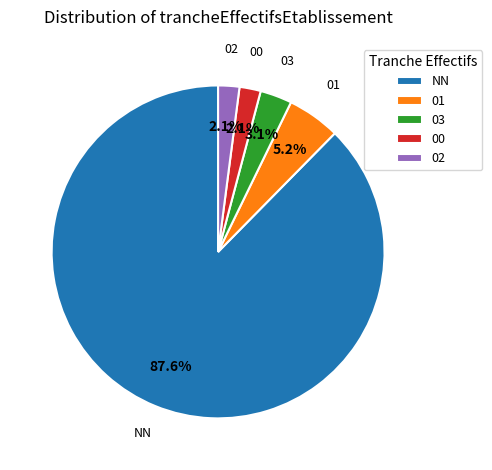

What percentage is NOT represented by 03?

96.9%